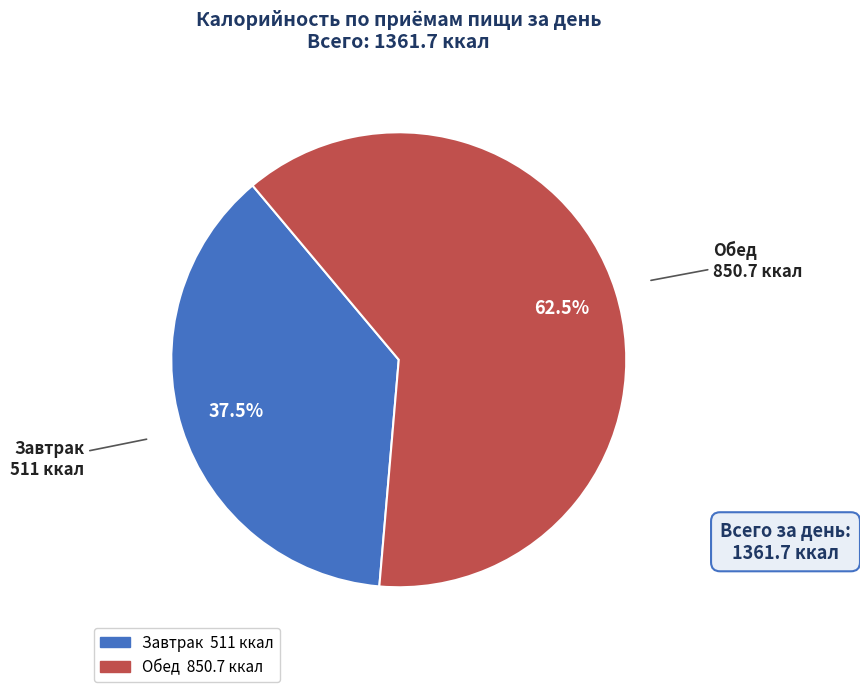

What is the majority slice?

Обед